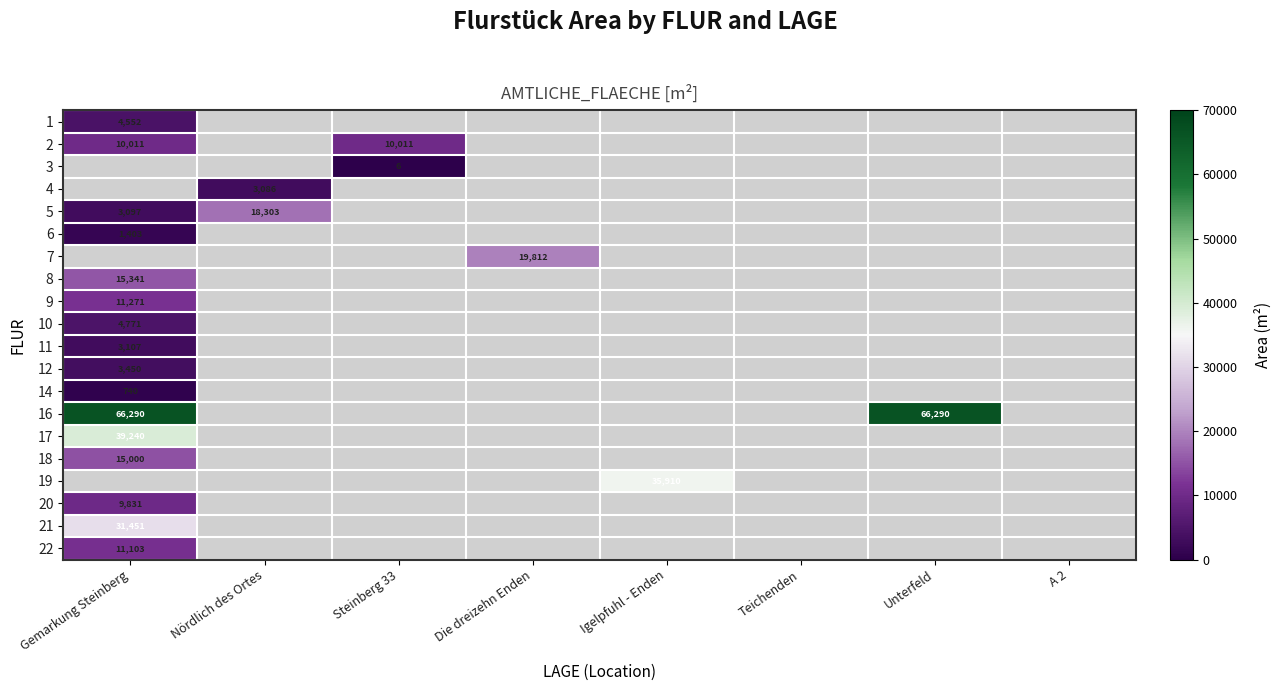

The value of 10 at Gemarkung Steinberg is 4771. True or false?

True